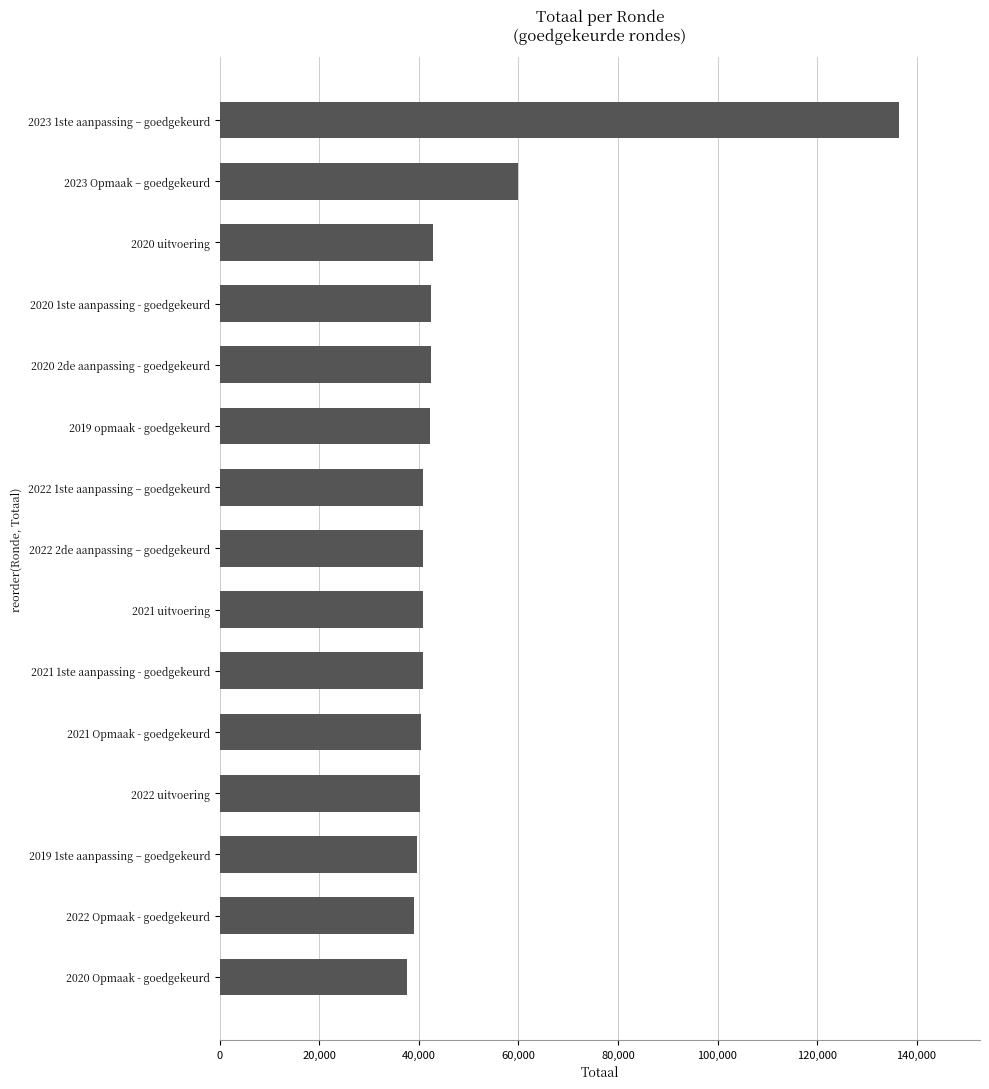

Is it true that the value at 2020 2de aanpassing - goedgekeurd is 27108?

False